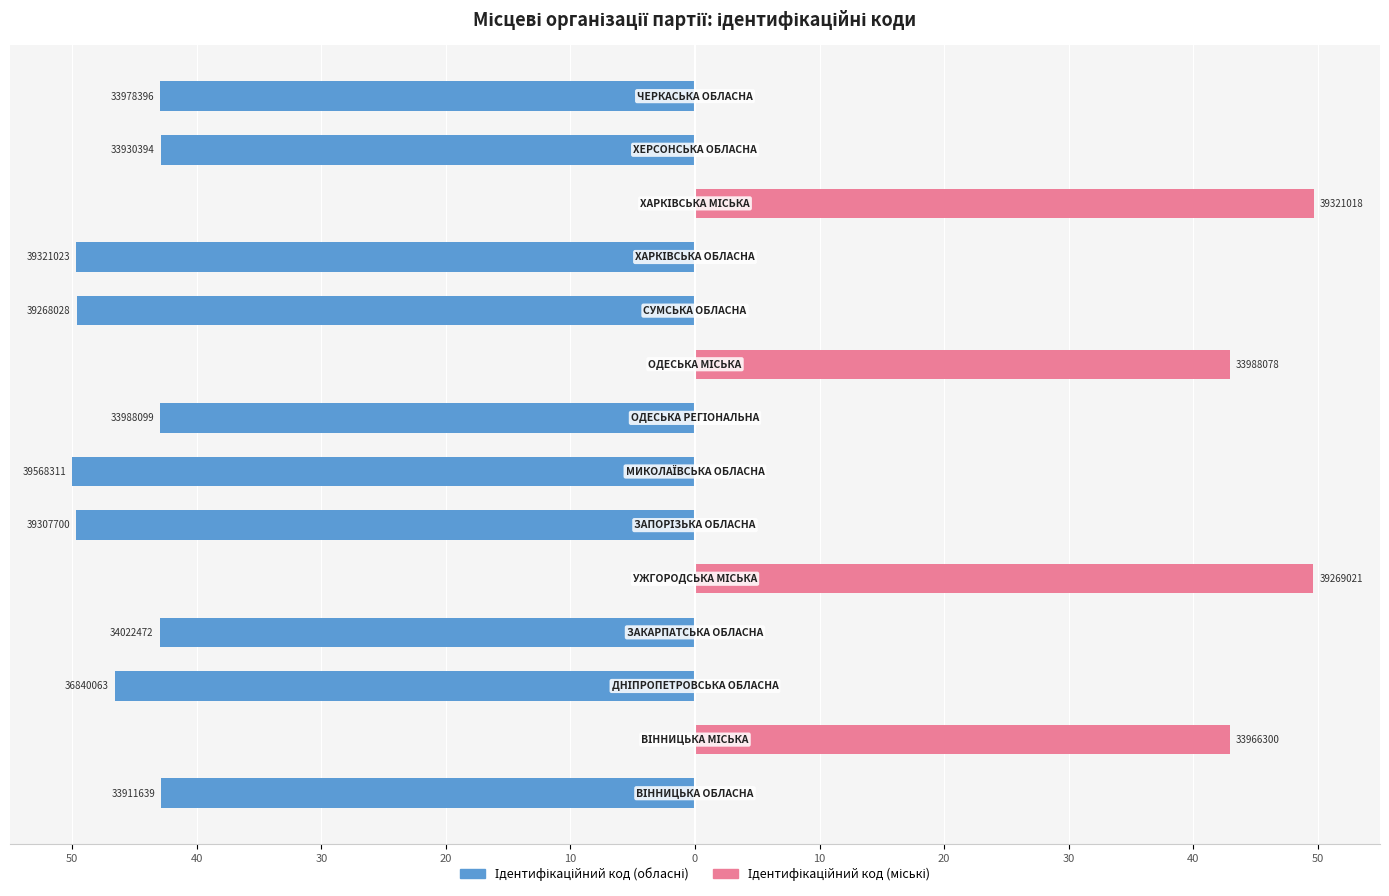

True or false: Ідентифікаційний код (обласні) has a value of -65.4 at 50.

False